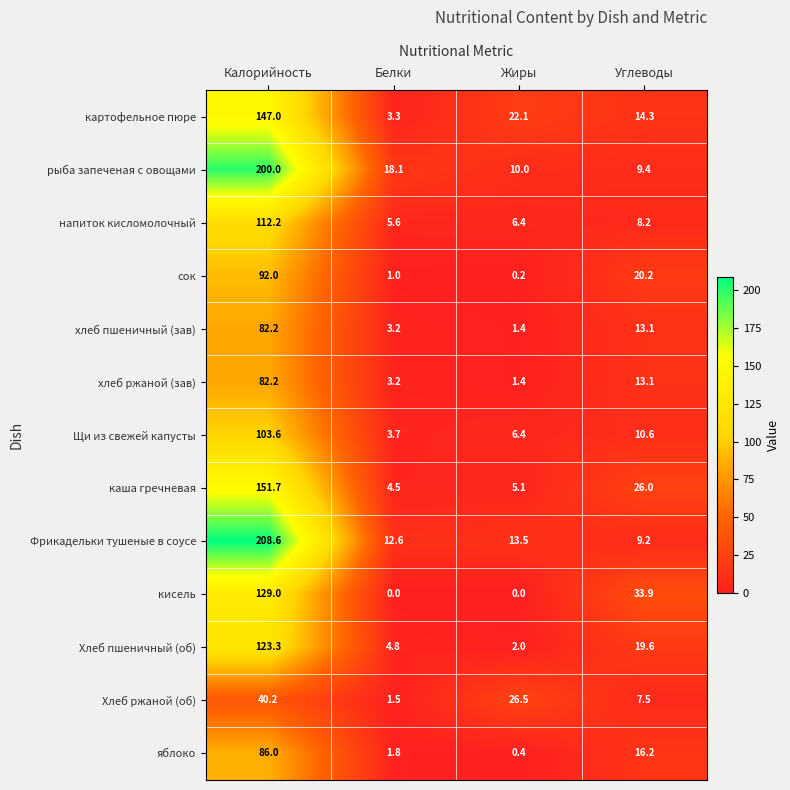

Rank the categories by рыба запеченая с овощами value from lowest to highest.

Углеводы, Жиры, Белки, Калорийность